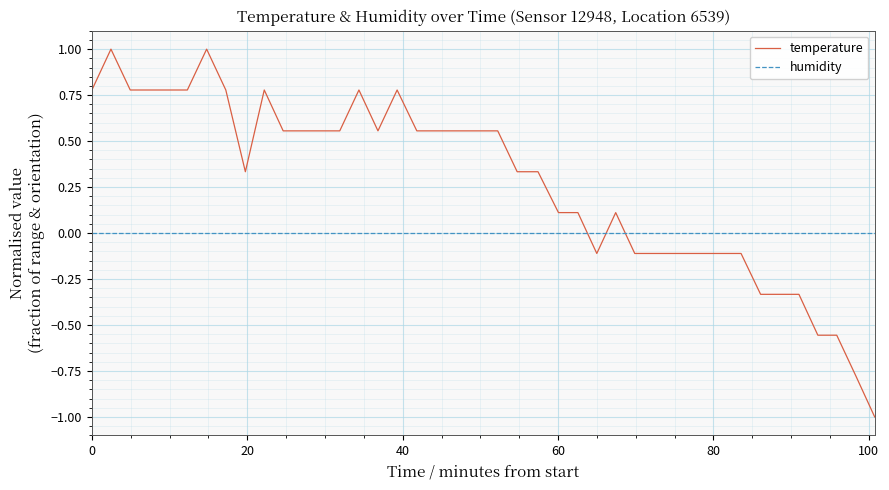

Which series has the largest total across all categories?

temperature